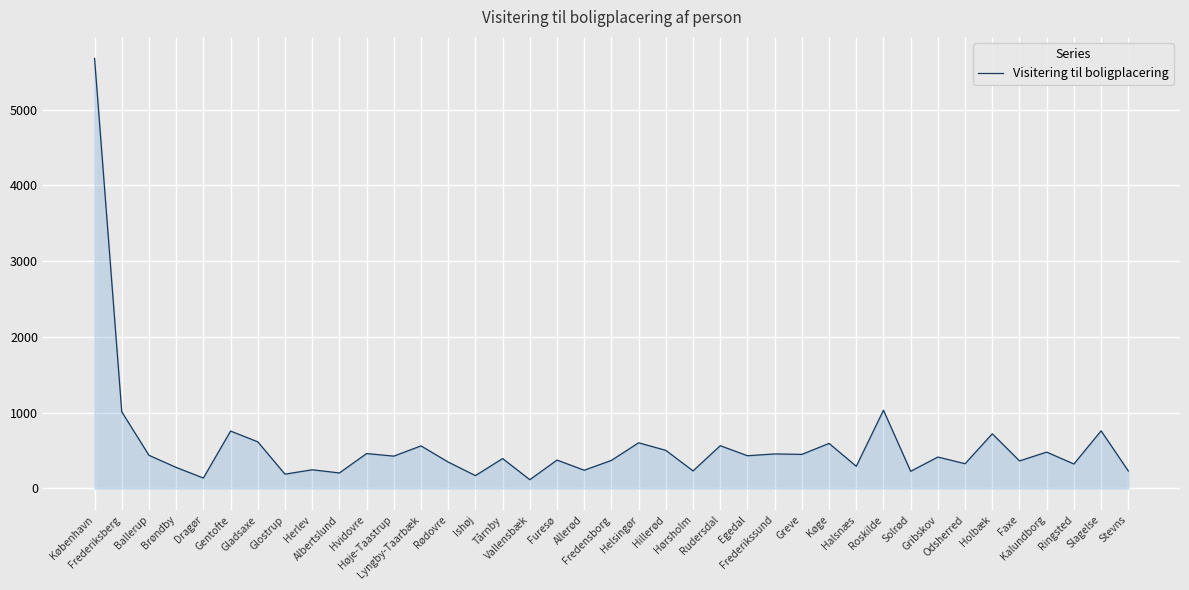

How many lines are shown in the chart?

1